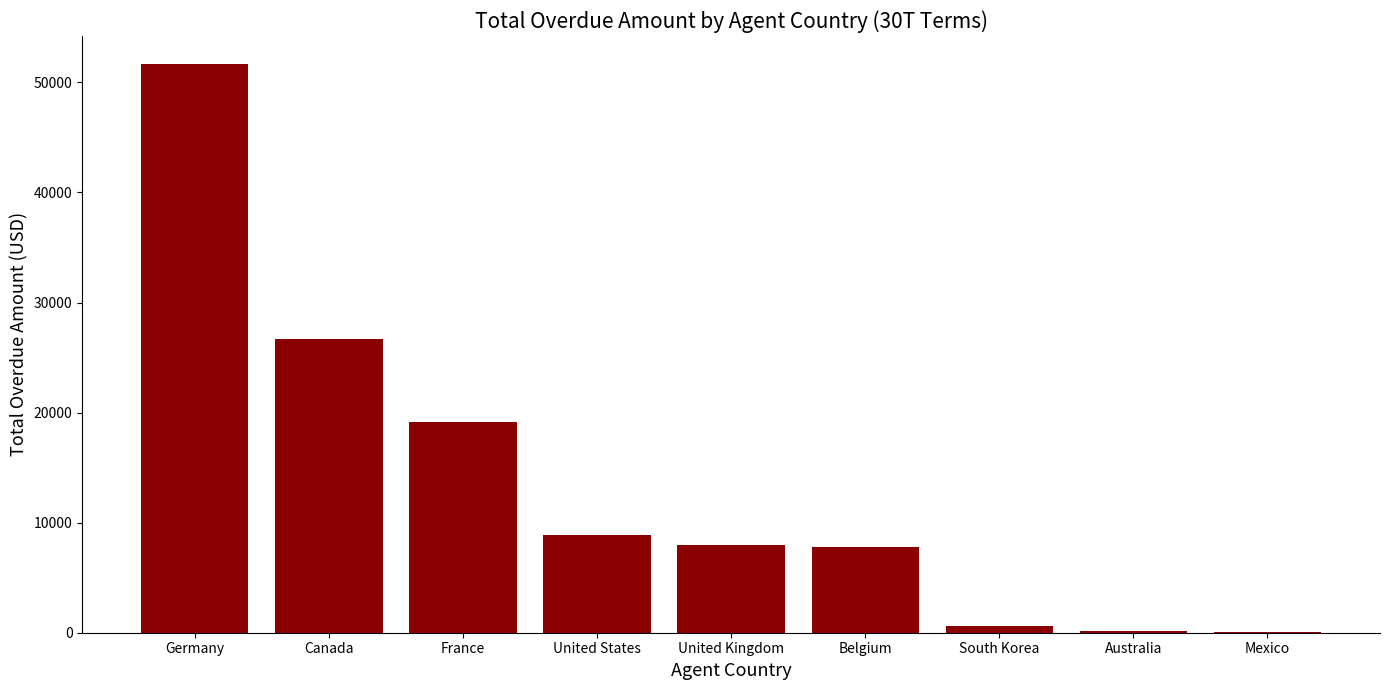

True or false: the data shows 26732 at Canada.

True